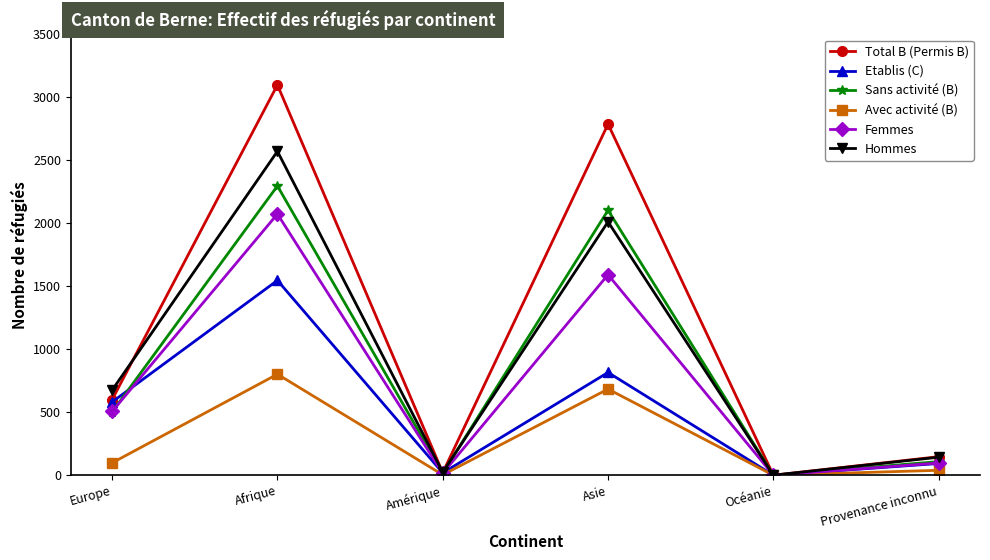

At which category does Femmes reach its first local valley?

Amérique